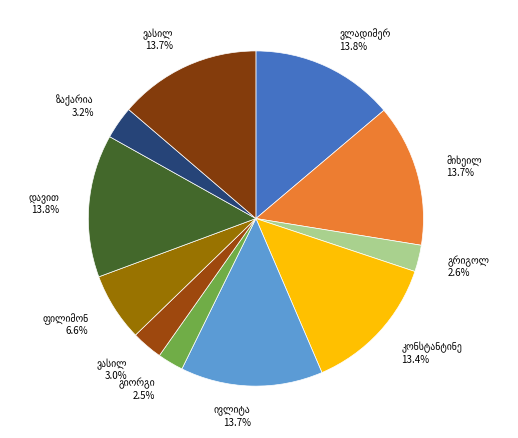

Is there a majority slice in this chart?

No